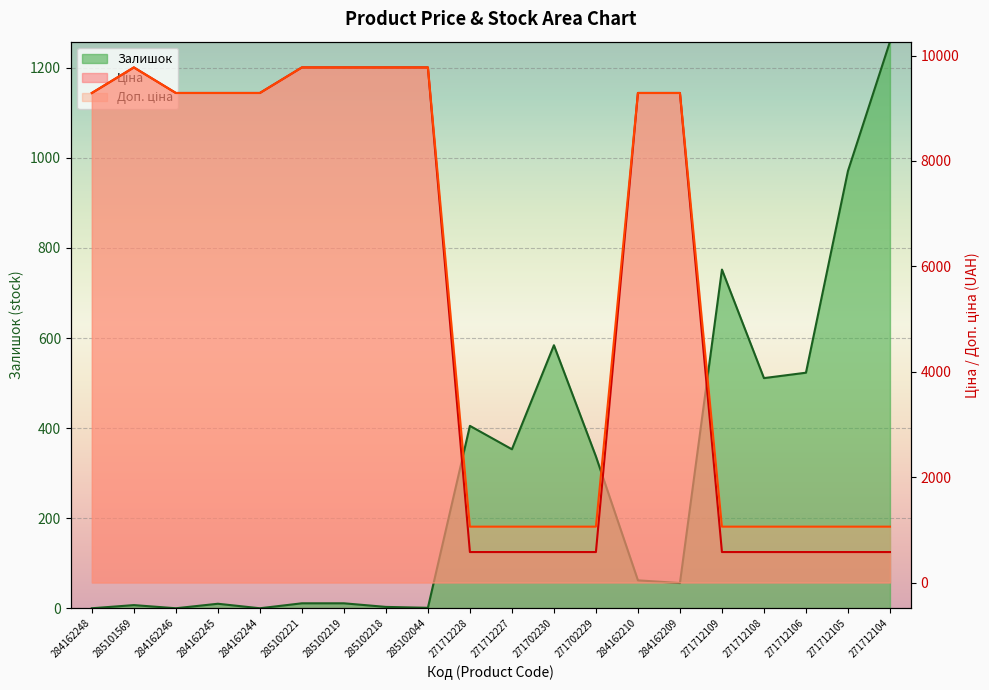

How many lines are shown in the chart?

3